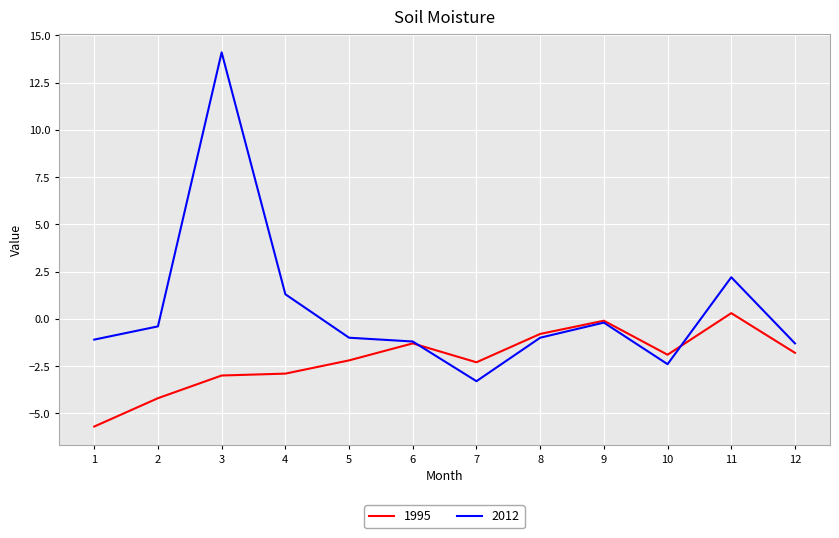

How many values in the 2012 series exceed -1?

5